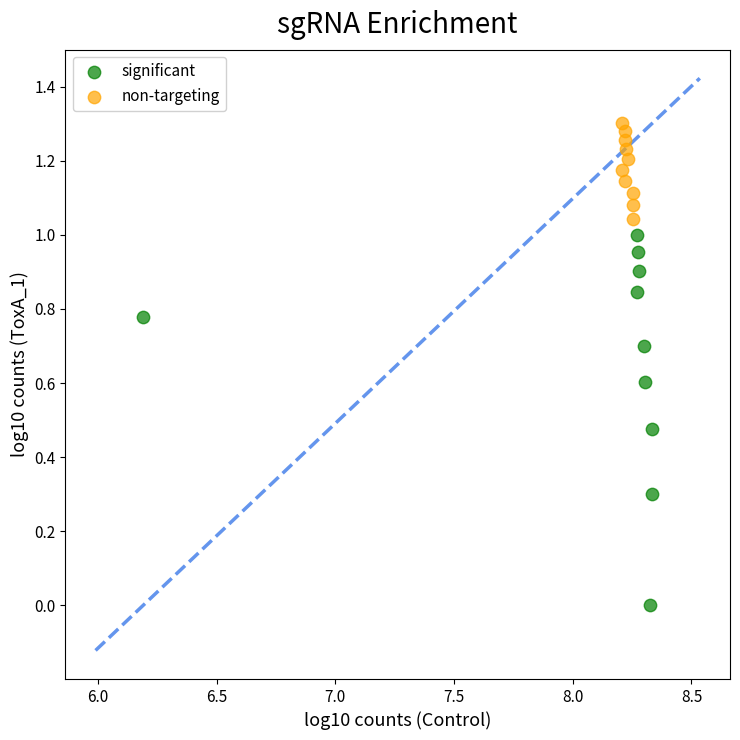

Which series contains the lowest Y value?

significant